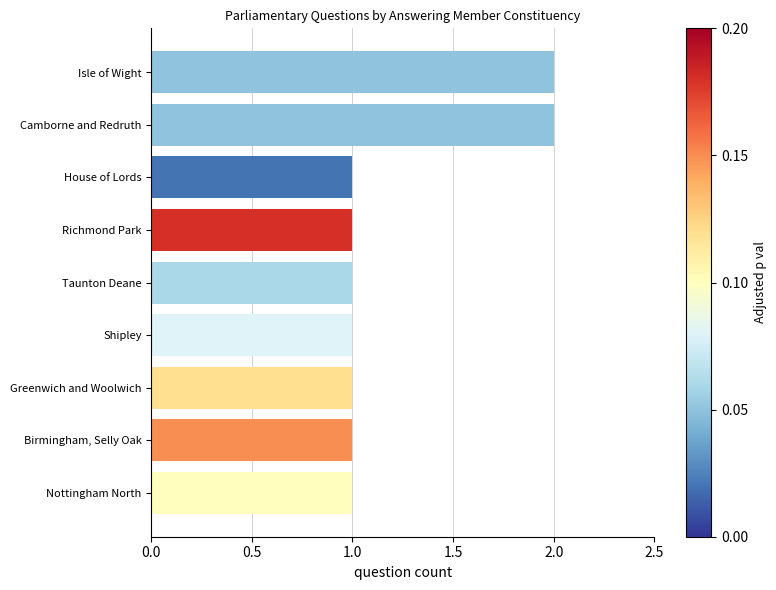

What is the sum of the values at Isle of Wight and Shipley?

3